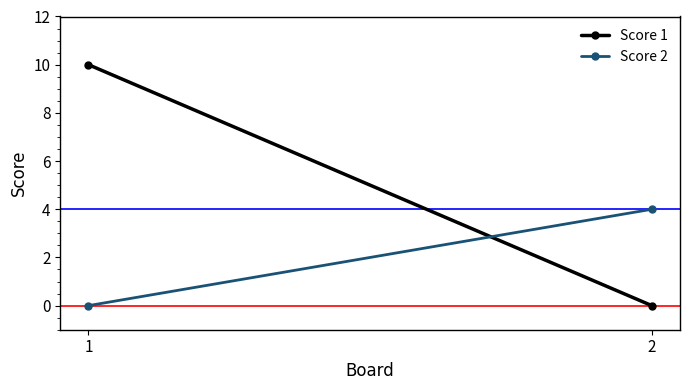

At which label is Score 2 closest to 2?

1